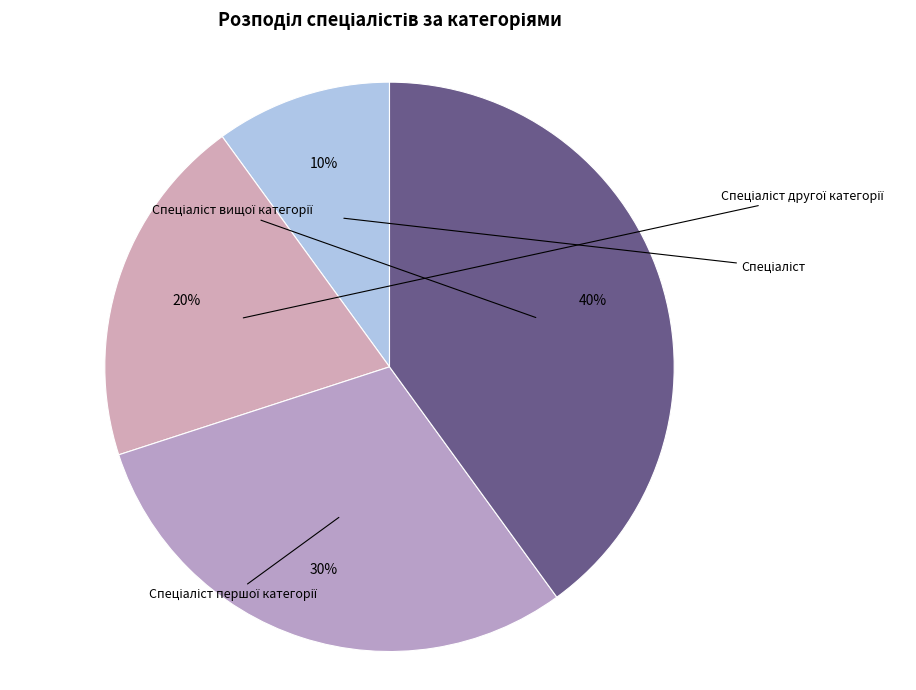

Is it true that Спеціаліст вищої категорії is 40% of the pie?

True